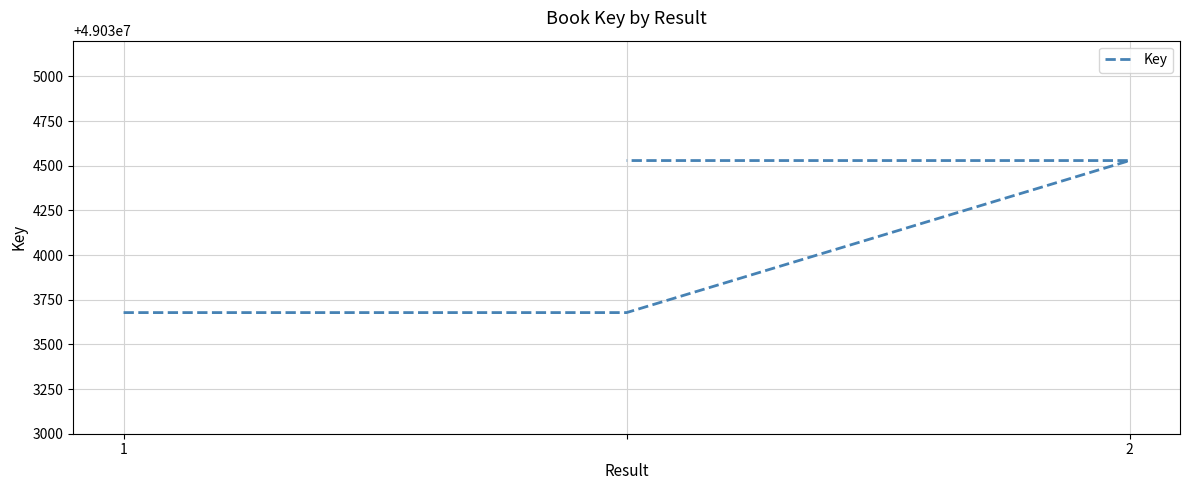

Is it true that the value at 2 is 49034529?

True